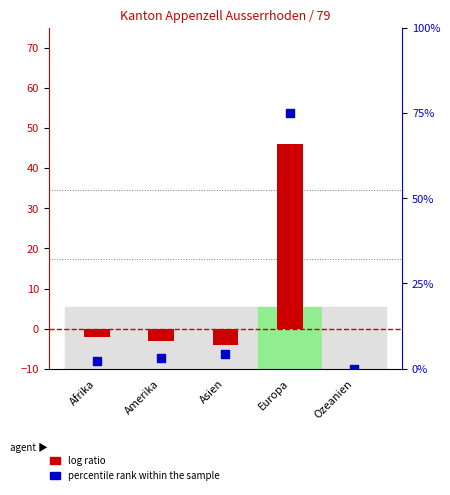

What are all the series names shown in the legend?

log ratio, percentile rank within the sample